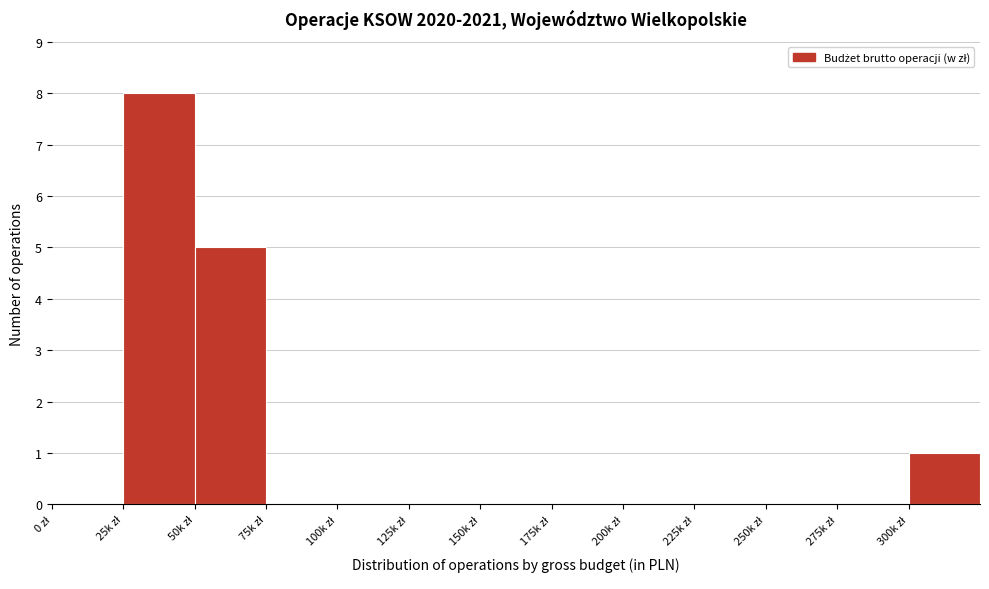

What is the sum of all values?

14